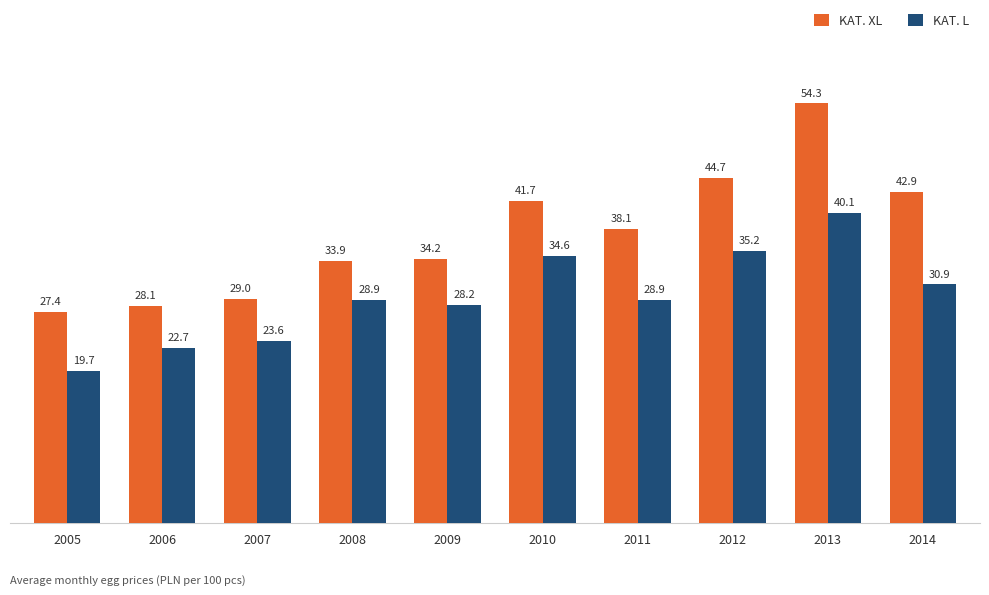

Is the value of KAT. L at 2012 greater than the value of KAT. XL at 2007?

Yes